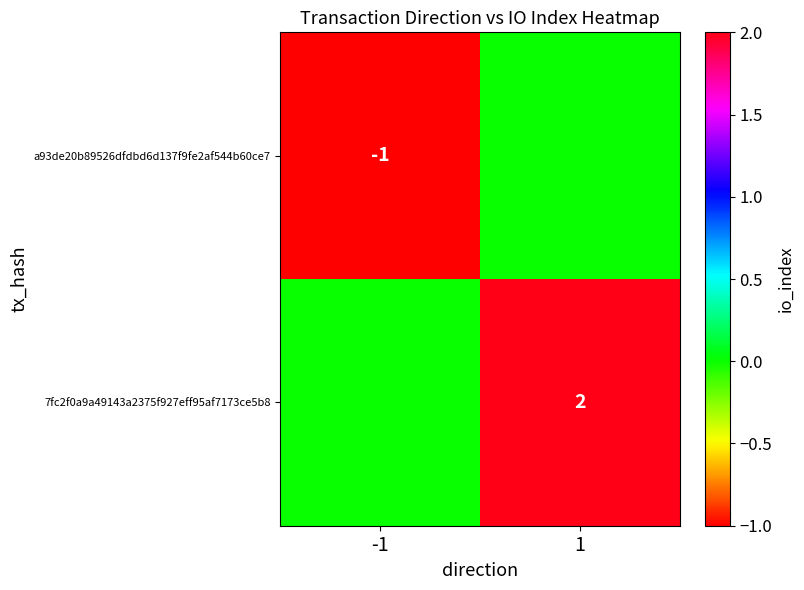

The 7fc2f0a9a49143a2375f927eff95af7173ce5b8 series shows 1 at 1. True or false?

False